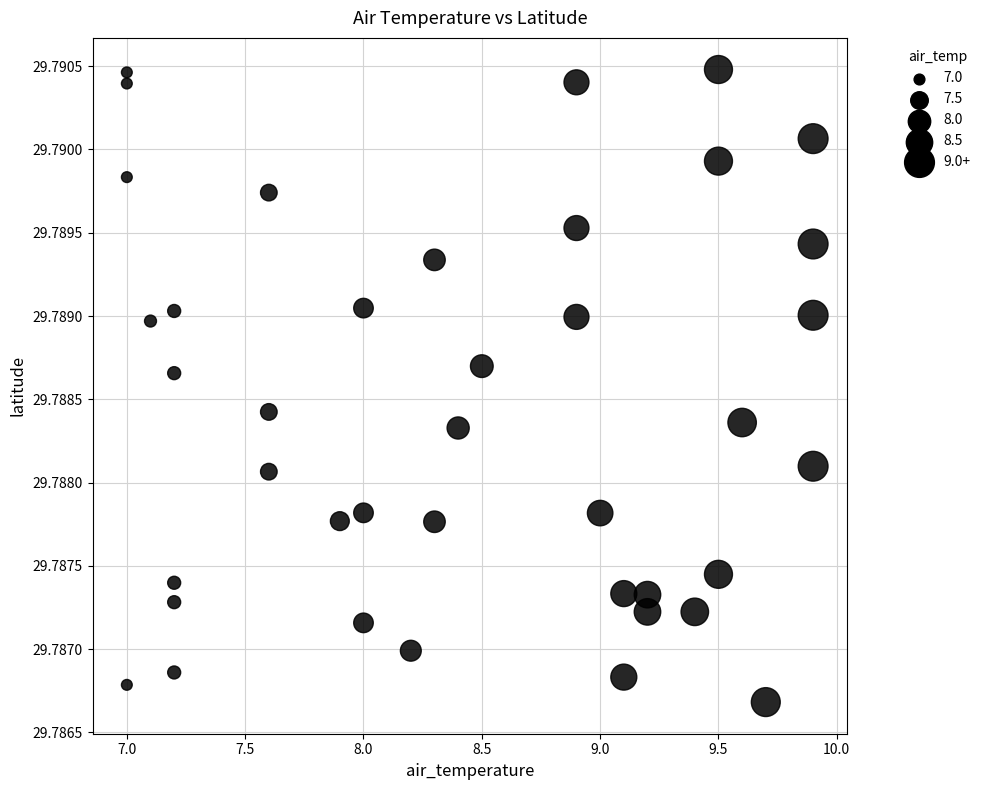

What is the range of X values (max minus min)?

2.9